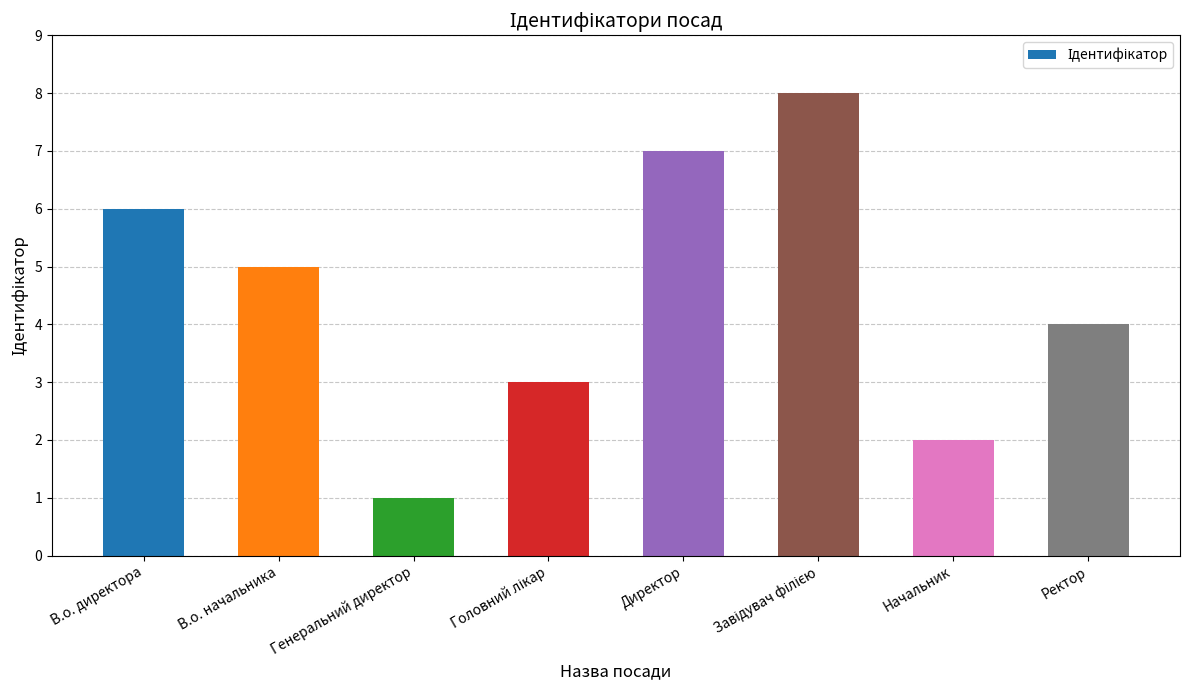

Reading left to right, extract all data points from this chart.

6	5	1	3	7	8	2	4